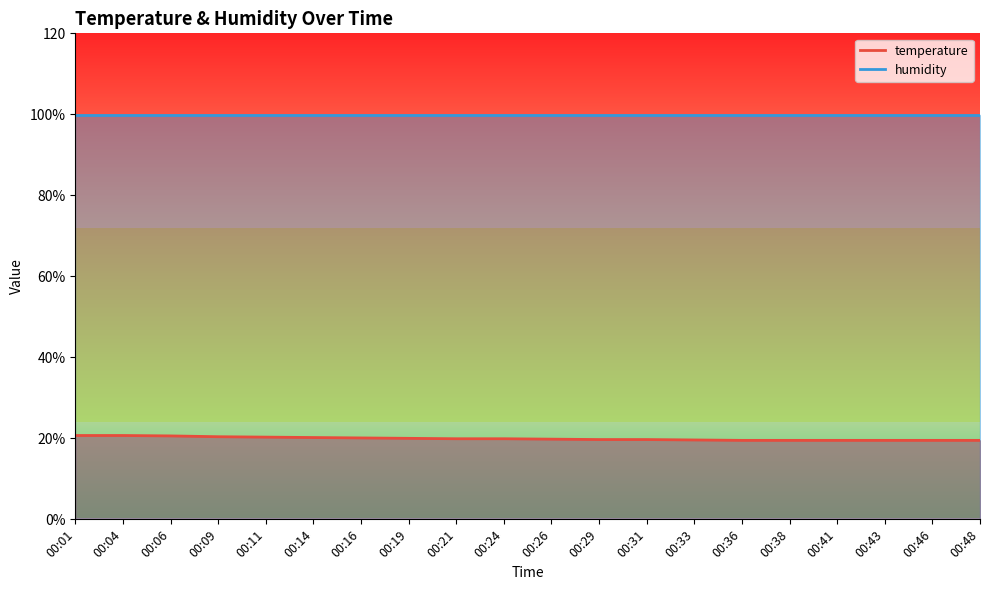

What is the average value?

19.9